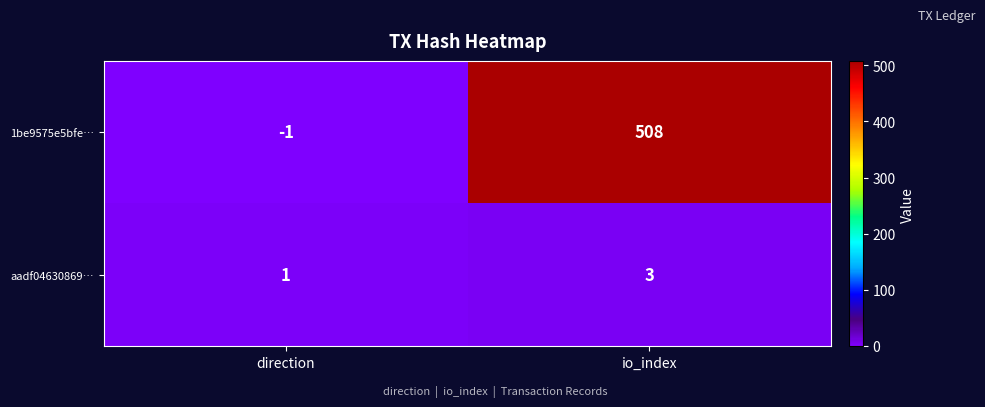

What is the approximate value of aadf04630869… at io_index?

3